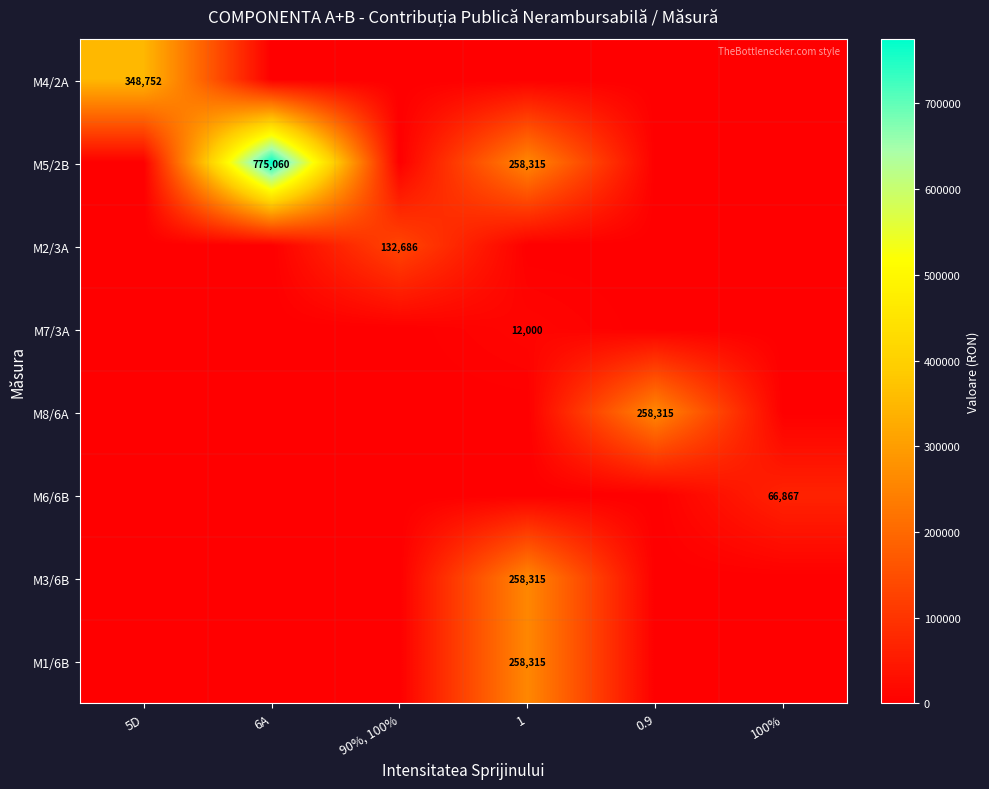

Is the value of M8/6A at 0.9 greater than the value of M4/2A at 5D?

No